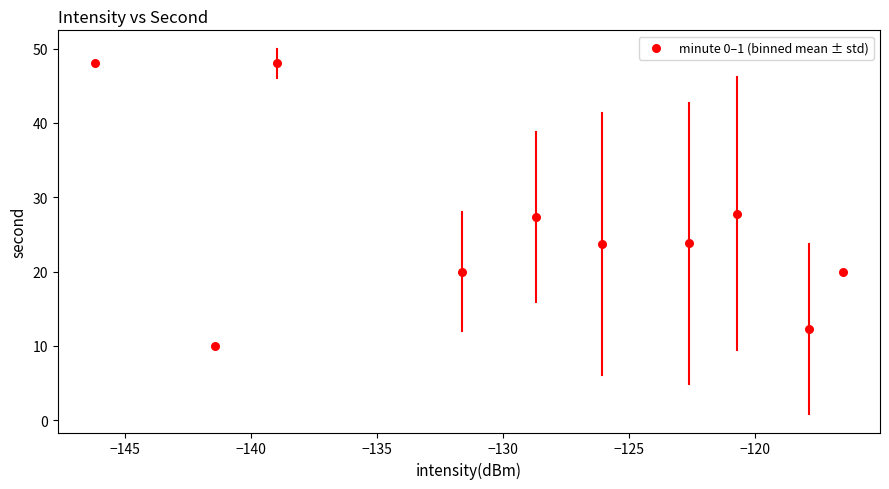

What is the average X value?

-129.1